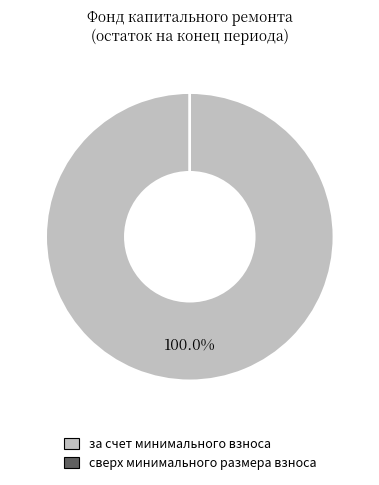

Is it true that за счет минимального взноса is 100% of the pie?

True